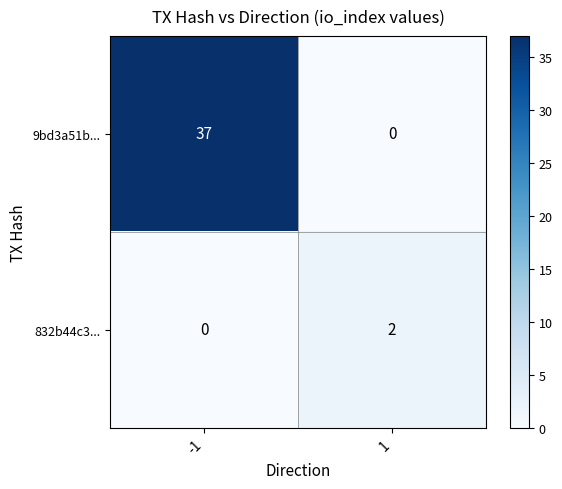

Reading left to right, extract all data points from this chart.

9bd3a51b...: -1=37	1=0
832b44c3...: -1=0	1=2